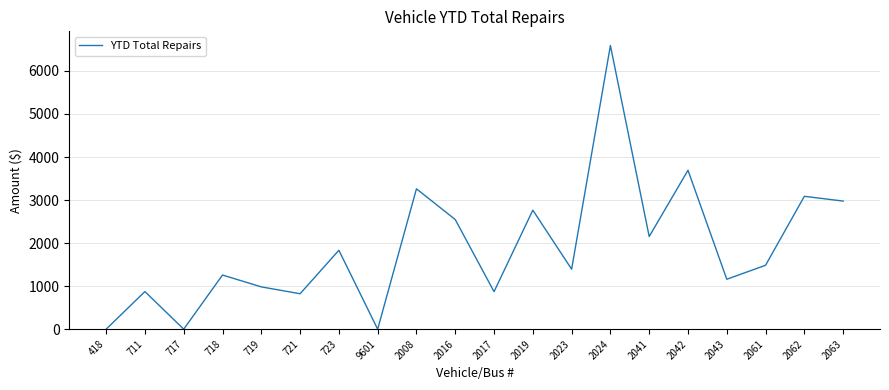

Does the chart display data point markers on the line(s)?

No